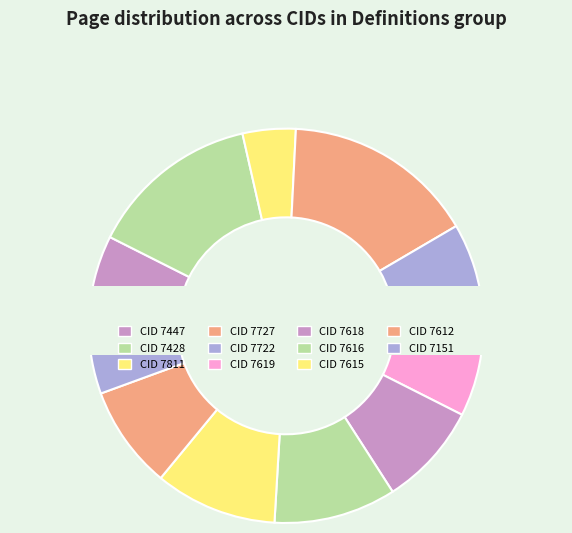

Which has a higher value, 7151 or 7811?

7151